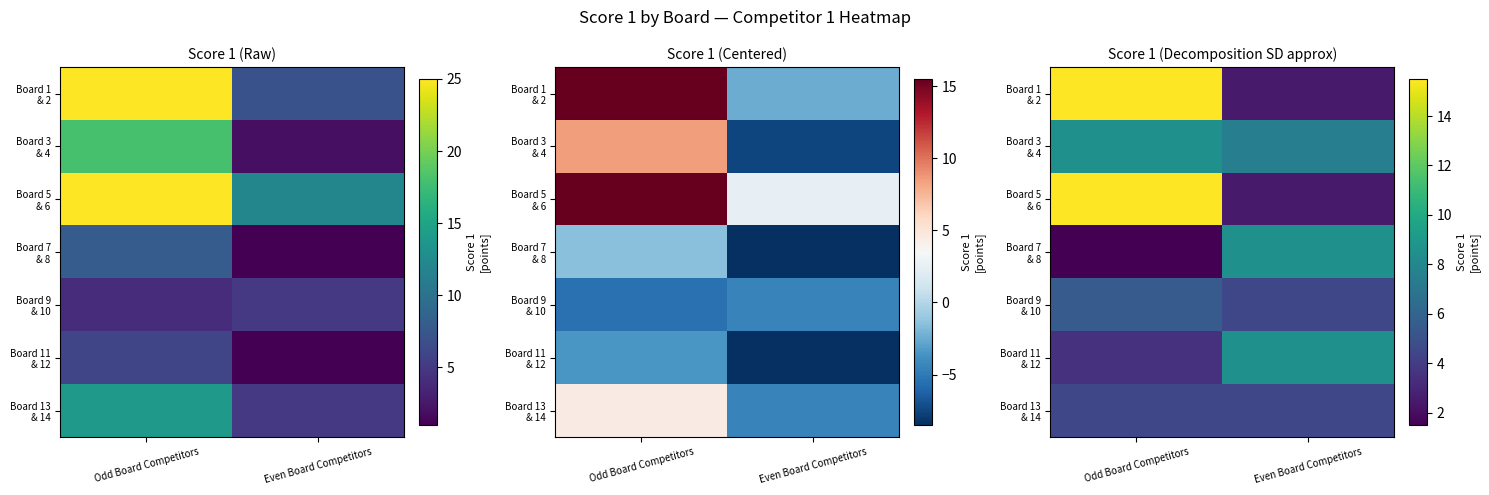

At how many categories does at least one series exceed 3?

2